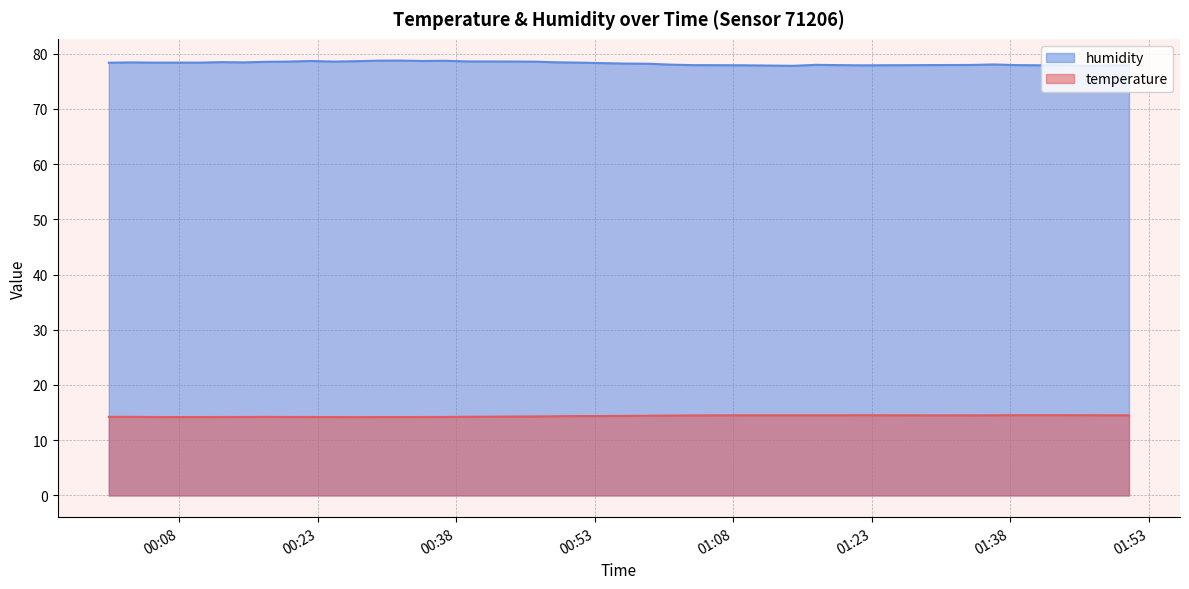

Reading left to right, transcribe all the data shown in this chart.

temperature: 2023-07-20T00:00:23=14.2	2023-07-20T00:02:50=14.2	2023-07-20T00:05:16=14.2	2023-07-20T00:07:43=14.2	2023-07-20T00:10:09=14.2	2023-07-20T00:12:34=14.2	2023-07-20T00:15:00=14.2	2023-07-20T00:17:26=14.2	2023-07-20T00:19:51=14.2	2023-07-20T00:22:16=14.2	2023-07-20T00:24:42=14.2	2023-07-20T00:27:07=14.2	2023-07-20T00:29:32=14.2	2023-07-20T00:31:58=14.2	2023-07-20T00:34:23=14.2	2023-07-20T00:36:49=14.2	2023-07-20T00:39:15=14.2	2023-07-20T00:41:40=14.3	2023-07-20T00:44:05=14.3	2023-07-20T00:46:31=14.3	2023-07-20T00:48:57=14.3	2023-07-20T00:51:23=14.4	2023-07-20T00:53:51=14.4	2023-07-20T00:56:18=14.4	2023-07-20T00:58:44=14.4	2023-07-20T01:01:10=14.5	2023-07-20T01:03:35=14.5	2023-07-20T01:09:05=14.5	2023-07-20T01:14:31=14.5	2023-07-20T01:16:58=14.5	2023-07-20T01:19:23=14.5	2023-07-20T01:21:55=14.5	2023-07-20T01:33:48=14.5	2023-07-20T01:36:17=14.5	2023-07-20T01:38:44=14.5	2023-07-20T01:41:11=14.5	2023-07-20T01:43:37=14.5	2023-07-20T01:46:02=14.5	2023-07-20T01:48:28=14.5	2023-07-20T01:50:53=14.5
humidity: 2023-07-20T00:00:23=78.4	2023-07-20T00:02:50=78.4	2023-07-20T00:05:16=78.4	2023-07-20T00:07:43=78.4	2023-07-20T00:10:09=78.4	2023-07-20T00:12:34=78.5	2023-07-20T00:15:00=78.4	2023-07-20T00:17:26=78.5	2023-07-20T00:19:51=78.6	2023-07-20T00:22:16=78.7	2023-07-20T00:24:42=78.6	2023-07-20T00:27:07=78.6	2023-07-20T00:29:32=78.7	2023-07-20T00:31:58=78.8	2023-07-20T00:34:23=78.7	2023-07-20T00:36:49=78.7	2023-07-20T00:39:15=78.6	2023-07-20T00:41:40=78.6	2023-07-20T00:44:05=78.6	2023-07-20T00:46:31=78.6	2023-07-20T00:48:57=78.4	2023-07-20T00:51:23=78.4	2023-07-20T00:53:51=78.3	2023-07-20T00:56:18=78.2	2023-07-20T00:58:44=78.2	2023-07-20T01:01:10=78.0	2023-07-20T01:03:35=77.9	2023-07-20T01:09:05=77.9	2023-07-20T01:14:31=77.8	2023-07-20T01:16:58=78.0	2023-07-20T01:19:23=77.9	2023-07-20T01:21:55=77.9	2023-07-20T01:33:48=78.0	2023-07-20T01:36:17=78.0	2023-07-20T01:38:44=77.9	2023-07-20T01:41:11=77.9	2023-07-20T01:43:37=77.9	2023-07-20T01:46:02=77.8	2023-07-20T01:48:28=77.9	2023-07-20T01:50:53=77.9